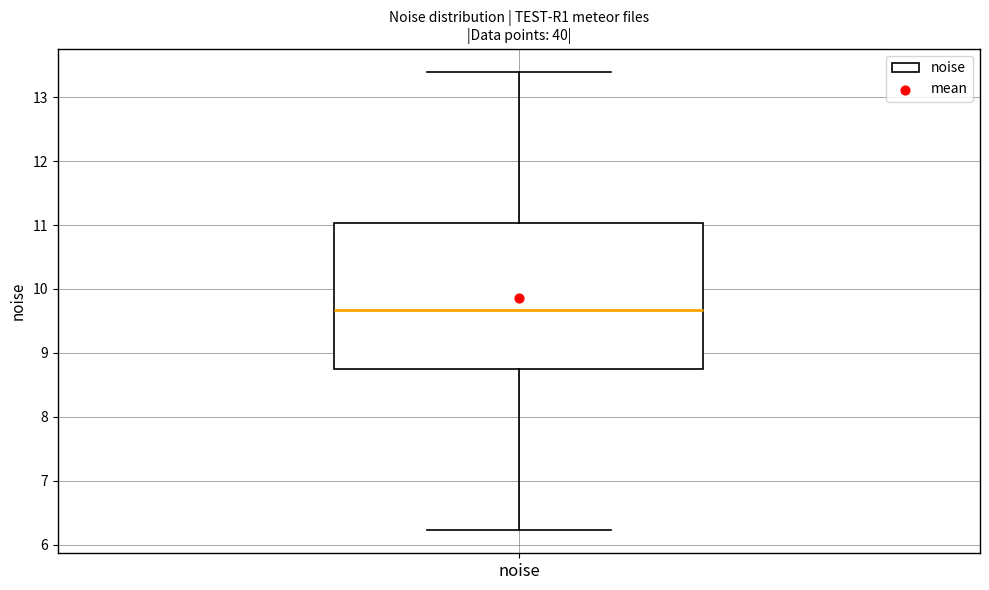

Read this box plot against the y-axis: the position of the median line, the range covered by the box, and the ends of both whiskers. The values are not printed on the chart, so give them approximately, as read against the axis.

median 9.7, box 8.8 to 11.0, whiskers 6.2 to 13.4